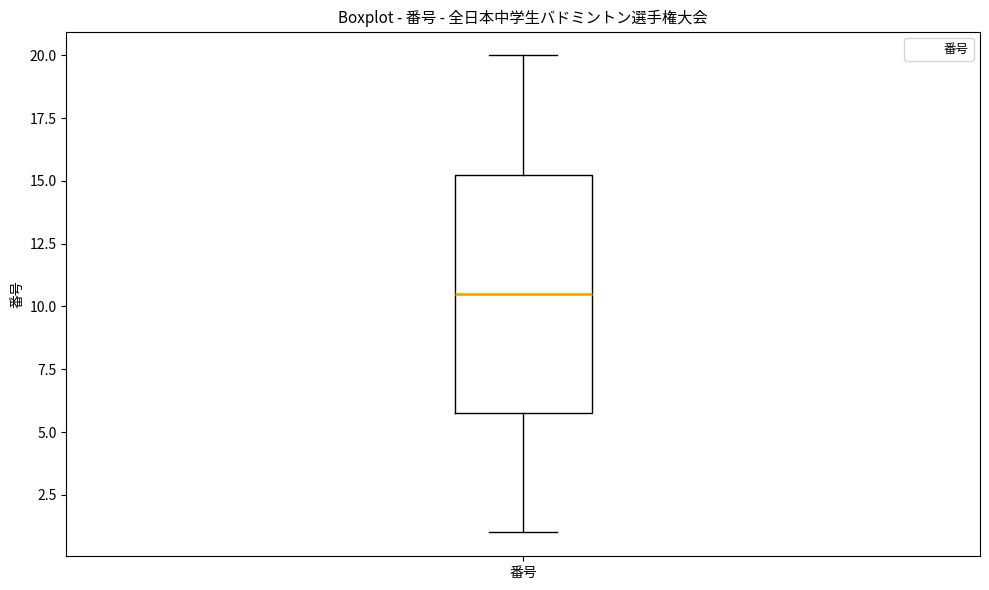

Read this box plot against the y-axis: the position of the median line, the range covered by the box, and the ends of both whiskers. The values are not printed on the chart, so give them approximately, as read against the axis.

median 10.5, box 6.0 to 15.5, whiskers 1.0 to 20.0